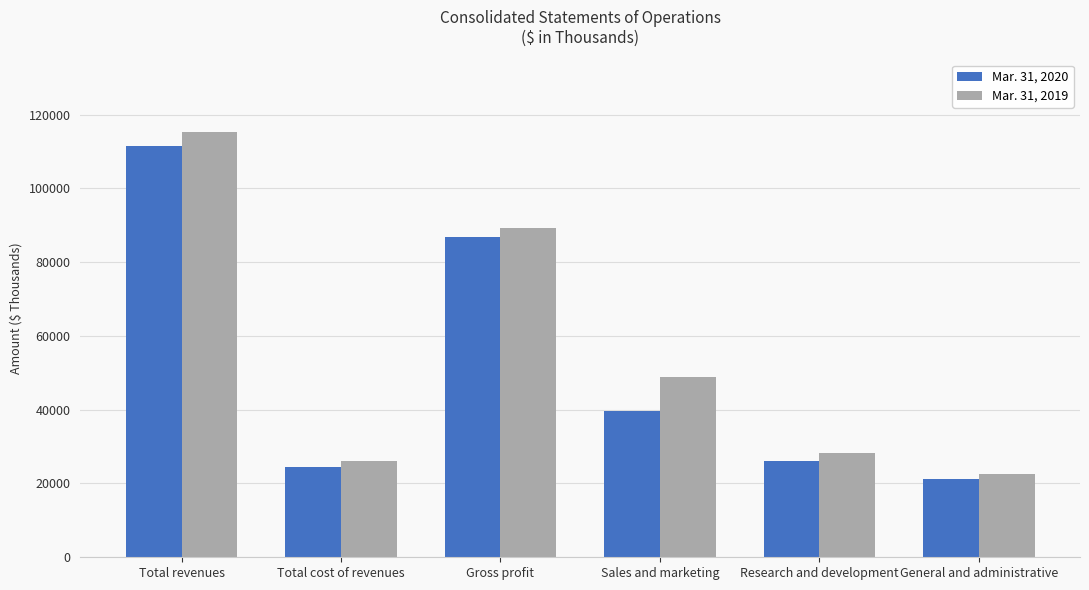

Reading right to left, list all the values displayed in this chart.

Mar. 31, 2020: General and administrative=21332	Research and development=26101	Sales and marketing=39518	Gross profit=86879	Total cost of revenues=24545	Total revenues=111424
Mar. 31, 2019: General and administrative=22604	Research and development=28215	Sales and marketing=48760	Gross profit=89193	Total cost of revenues=26173	Total revenues=115366